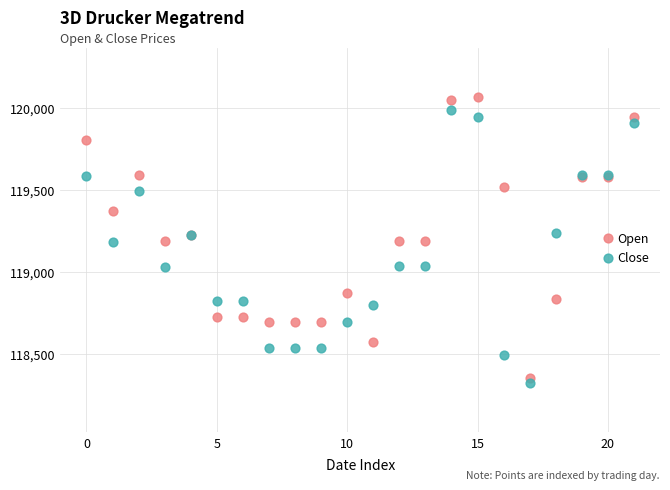

Which series has the widest spread of Y values?

Open